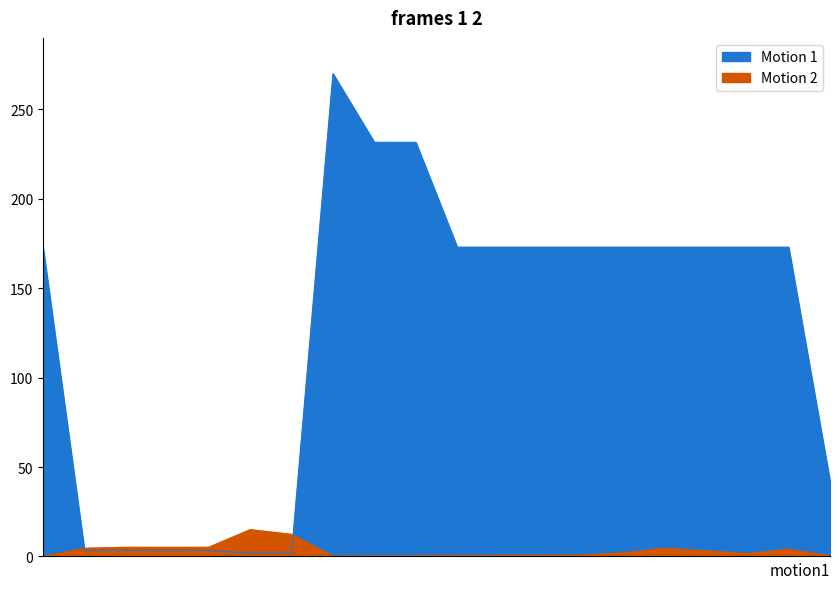

The Залишок series shows 15.0 at 239752197. True or false?

True